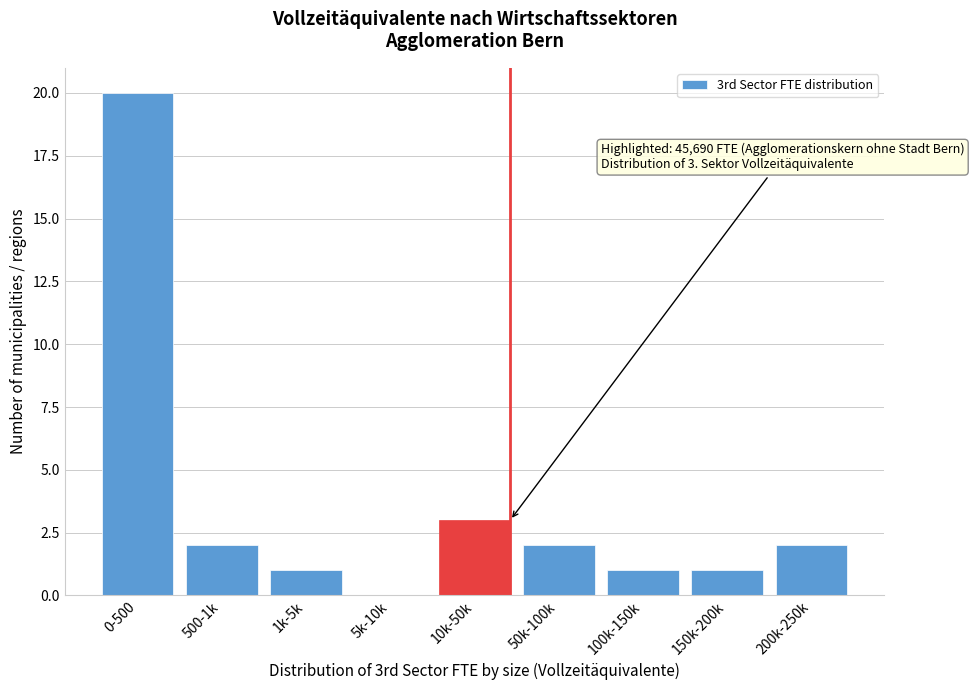

Reading left to right, transcribe all the data shown in this chart.

0-500=20	500-1k=2	1k-5k=1	5k-10k=0	10k-50k=3	50k-100k=2	100k-150k=1	150k-200k=1	200k-250k=2